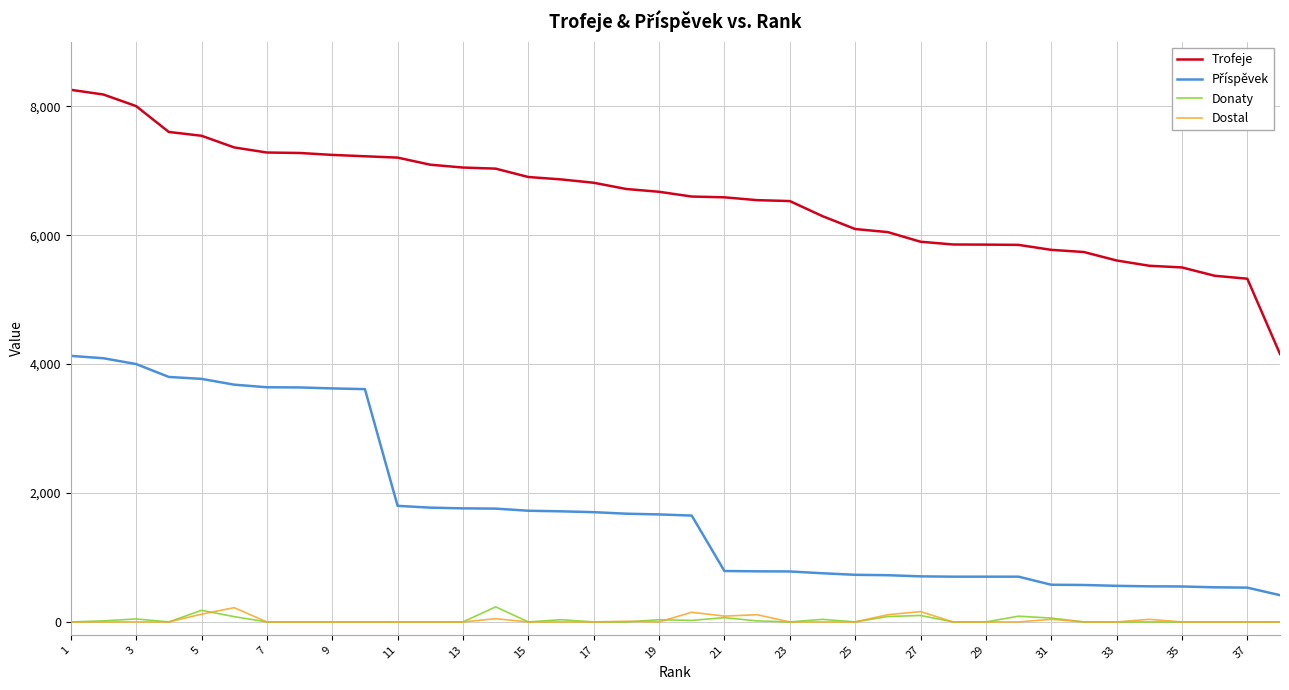

What is the highest value of the Trofeje series?

8256